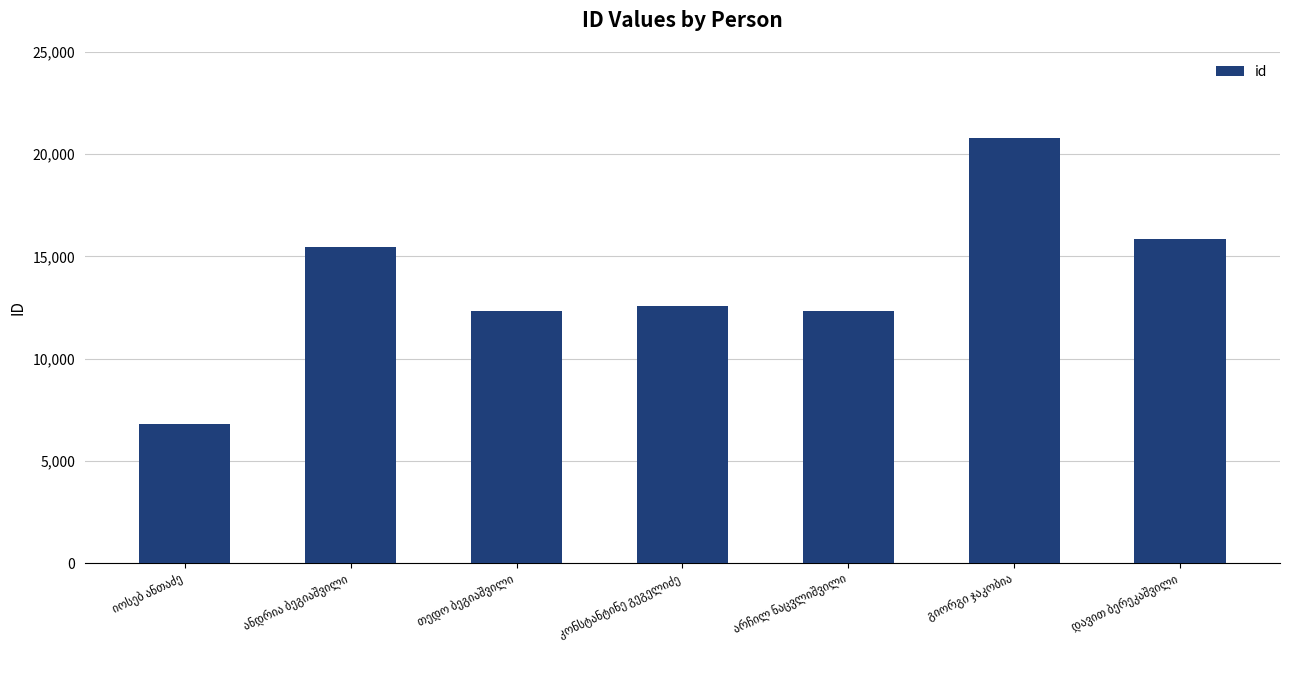

What is the sum of all values?

96138